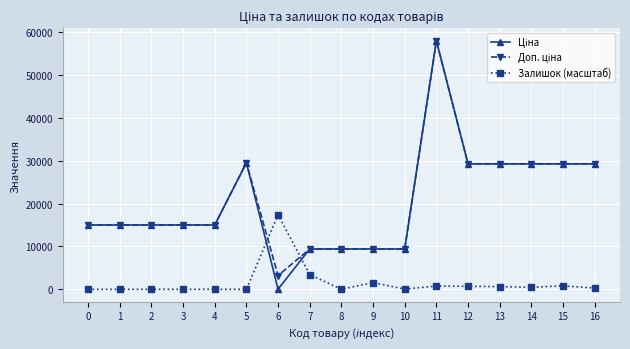

At which category is the sum across all series the highest?

11